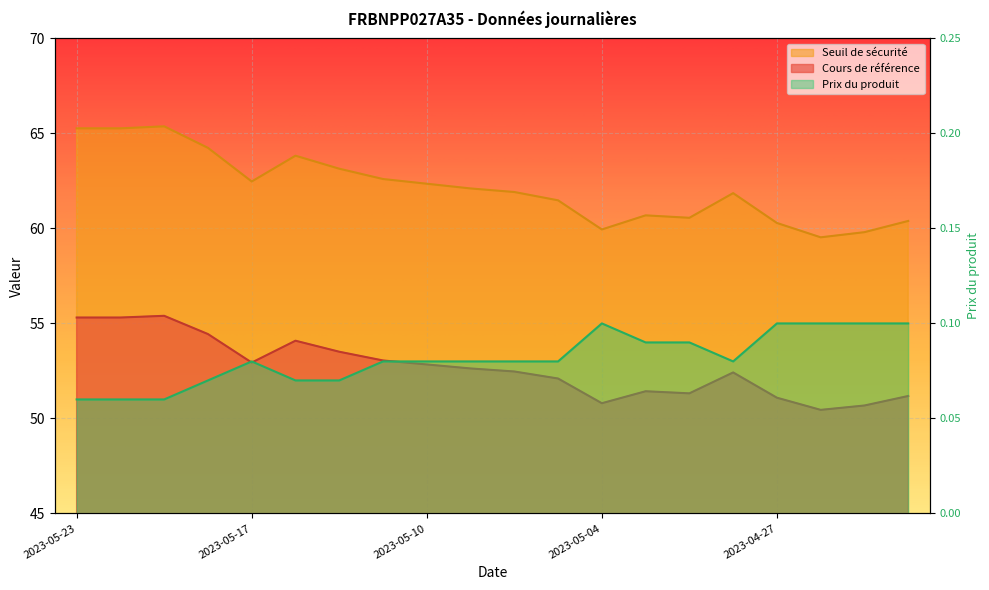

Which category has the highest value in the Cours de référence series?

2023-05-19